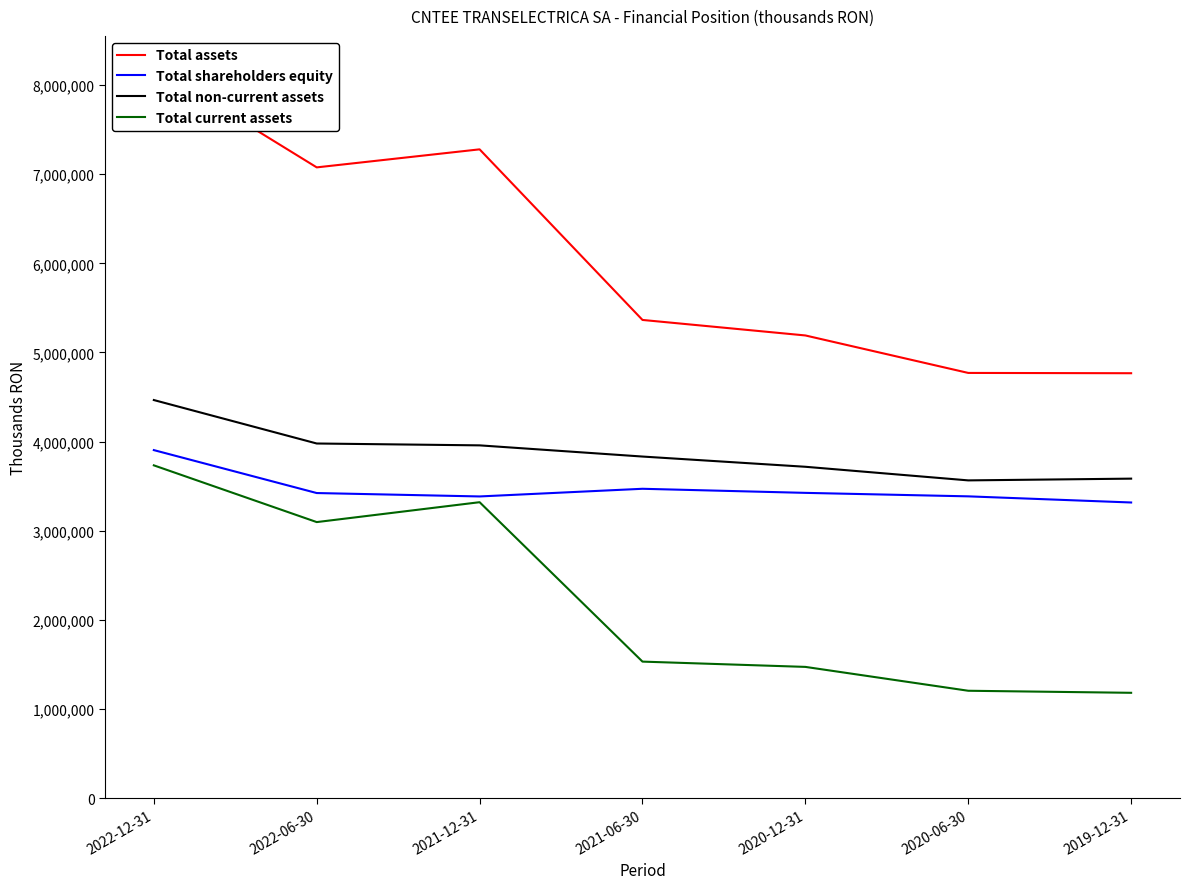

What position from the left is 2021-06-30?

4